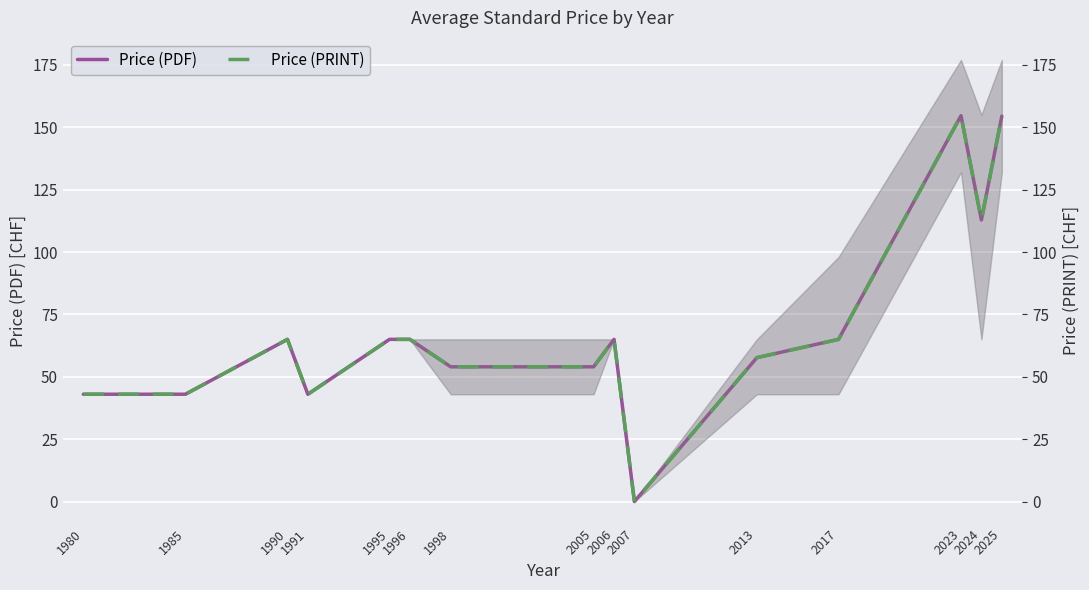

True or false: Price (PDF) and Price (PRINT) cross at least once.

False